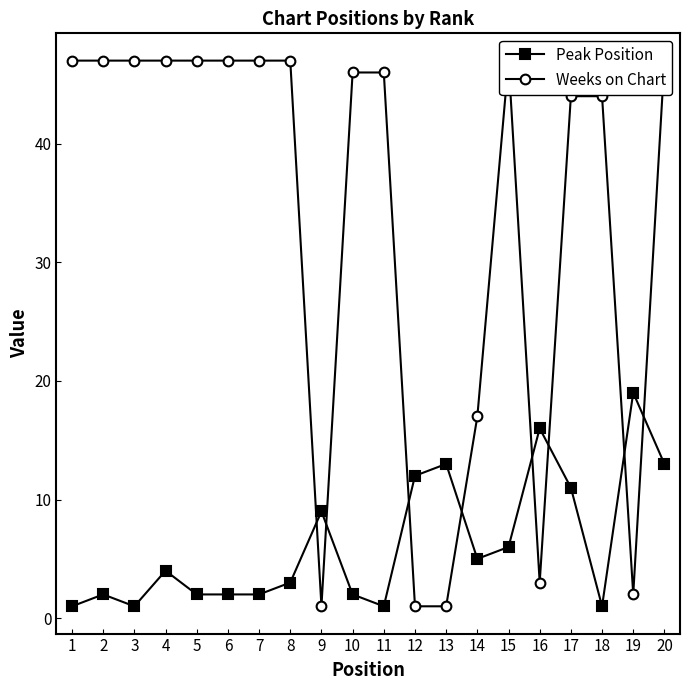

Reading right to left, extract all data points from this chart.

Peak Position: 13	19	1	11	16	6	5	13	12	1	2	9	3	2	2	2	4	1	2	1
Weeks on Chart: 47	2	44	44	3	47	17	1	1	46	46	1	47	47	47	47	47	47	47	47